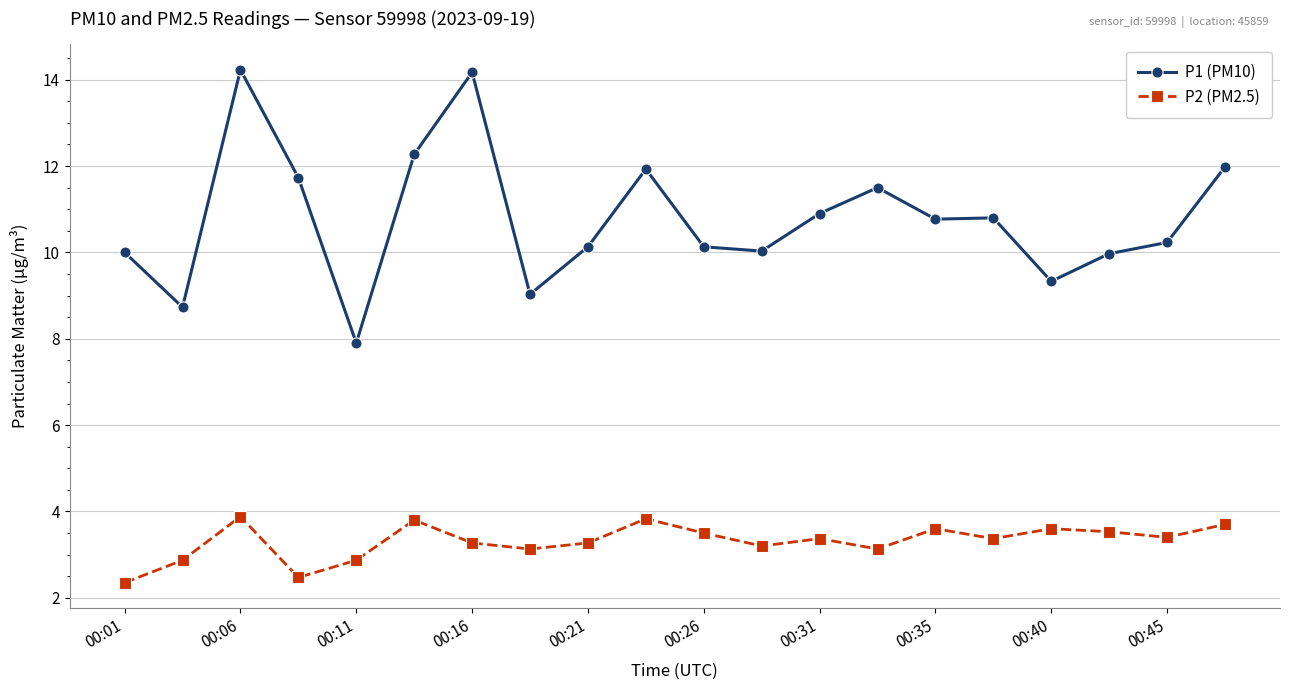

What are all the series names shown in the legend?

P1 (PM10), P2 (PM2.5)